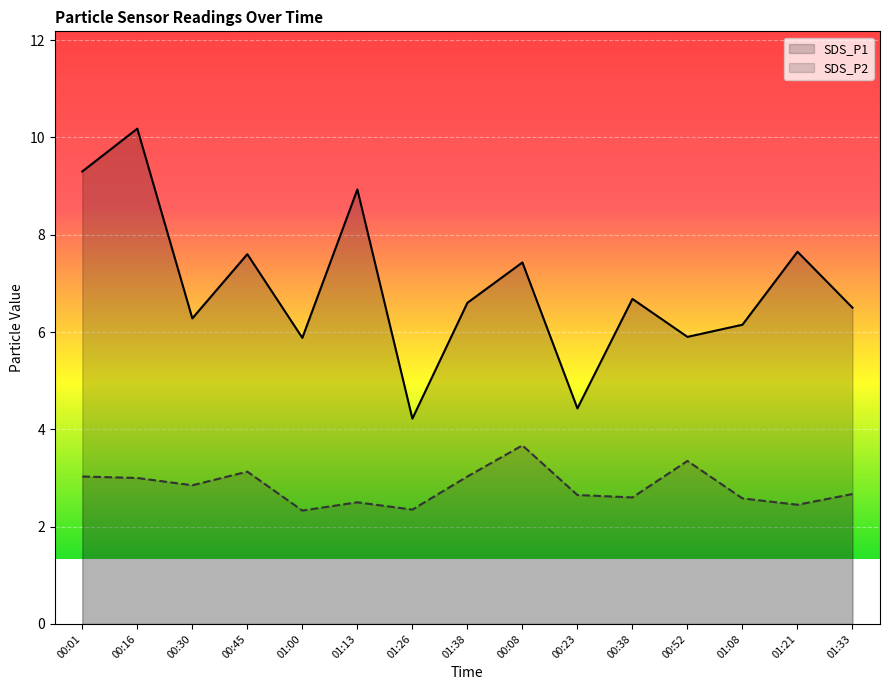

The SDS_P2 series shows 2.6 at 01:08. True or false?

True